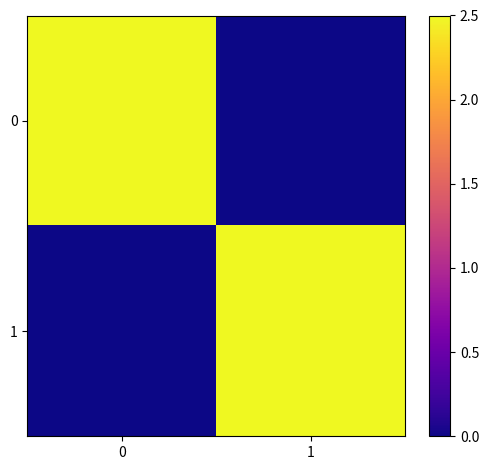

What is the maximum value shown in the chart?

2.5